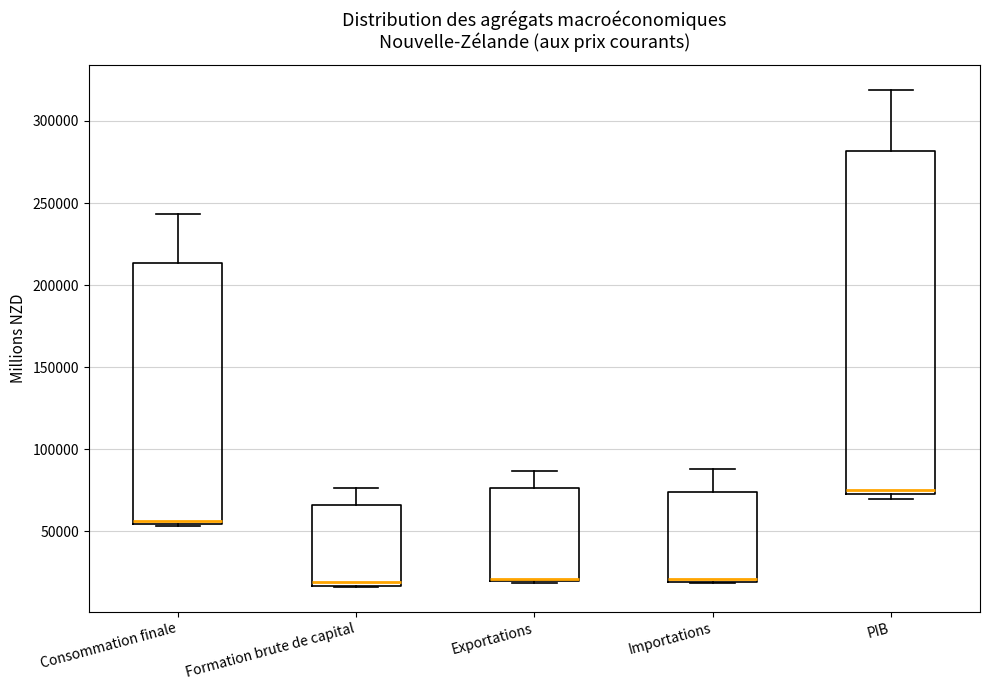

Reading left to right, read every box against the y-axis: the position of its median line, the range the box covers, and the ends of its whiskers. The values are not printed on the chart, so give them approximately, as read against the axis.

Consommation finale: median 55000 (just above the box's lower edge), box 55000 to 215000, whiskers 55000 (just below the box's lower edge) to 245000
Formation brute de capital: median 20000, box 15000 to 65000, whiskers 15000 to 75000
Exportations: median 20000 (drawn on the box's lower edge), box 20000 to 75000, whiskers 20000 to 85000
Importations: median 20000 (just above the box's lower edge), box 20000 to 75000, whiskers 20000 to 90000
PIB: median 75000 (just above the box's lower edge), box 75000 to 280000, whiskers 70000 to 320000